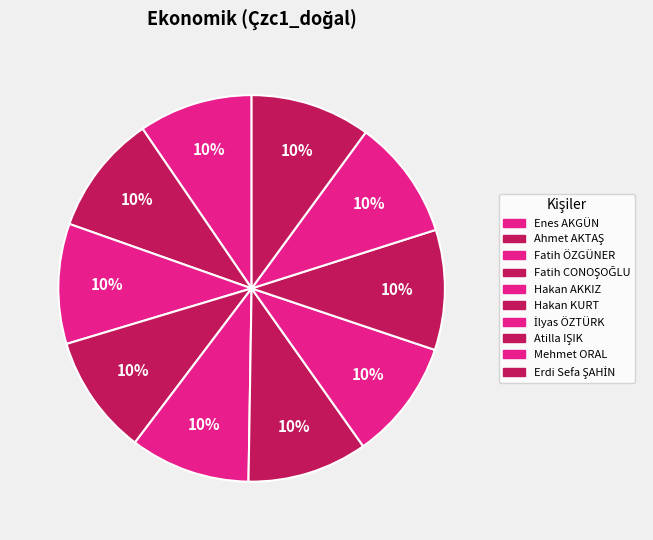

Which has a higher value, Atilla IŞIK or Fatih ÖZGÜNER?

Atilla IŞIK